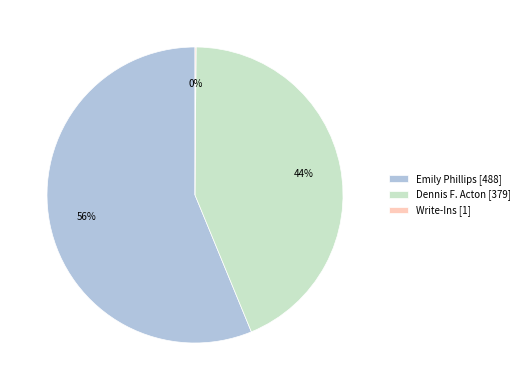

What percentage is the Emily Phillips slice, to the nearest percent?

56%